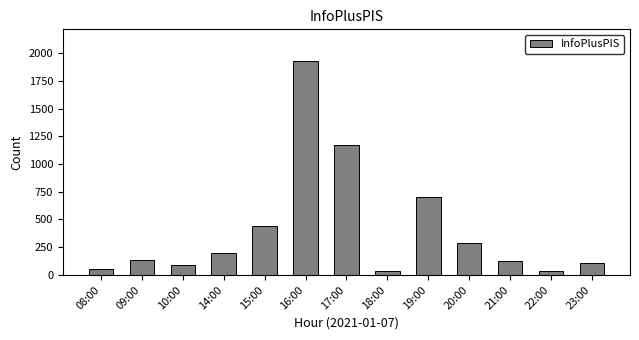

How many categories are shown in the chart?

13